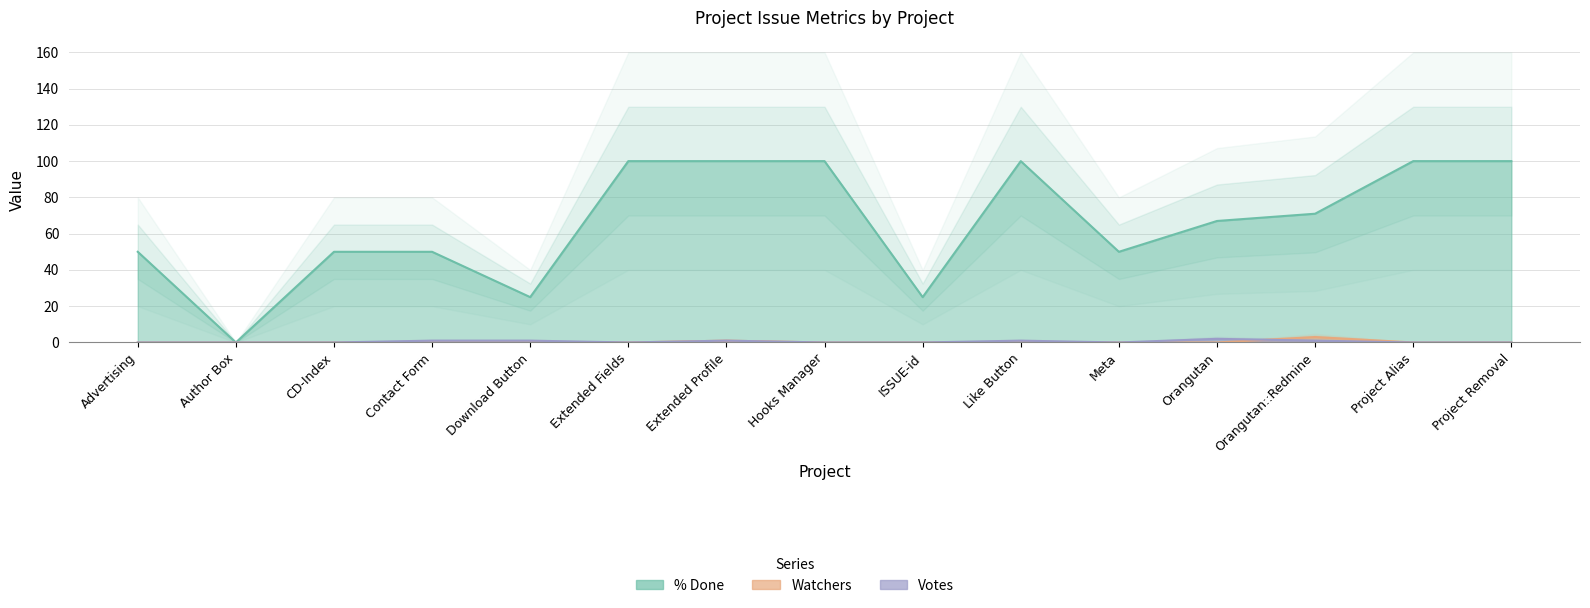

How many values in the Votes series exceed 0?

6